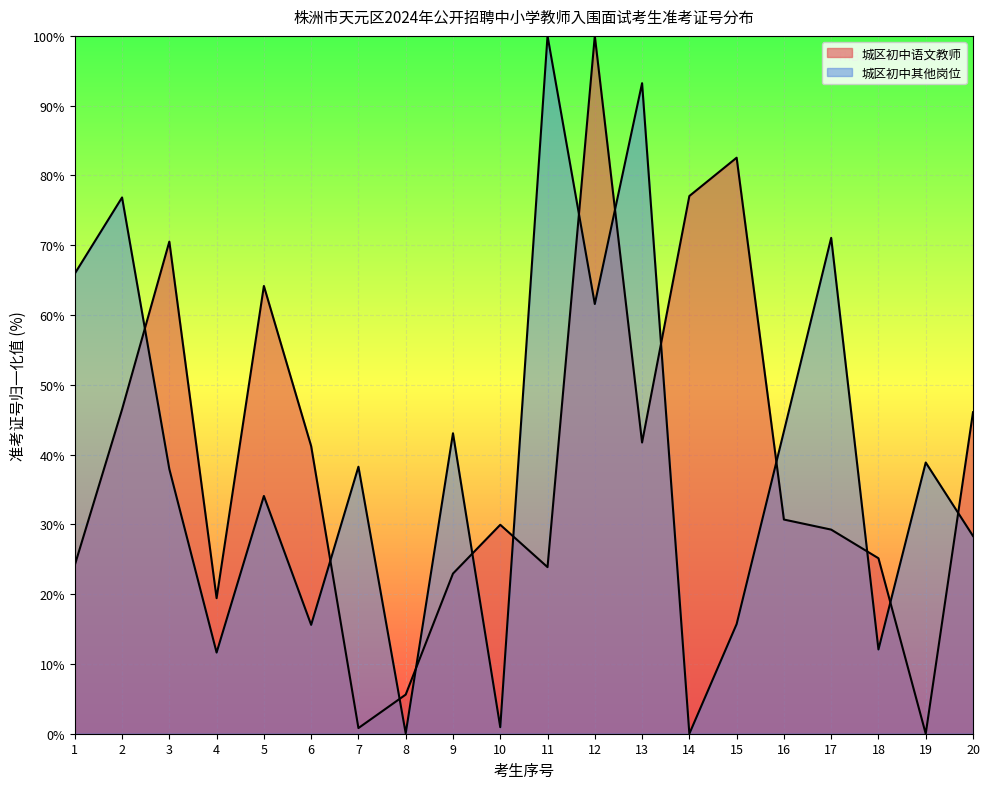

True or false: 城区初中语文教师 has more than 2 points higher than both neighbors.

True